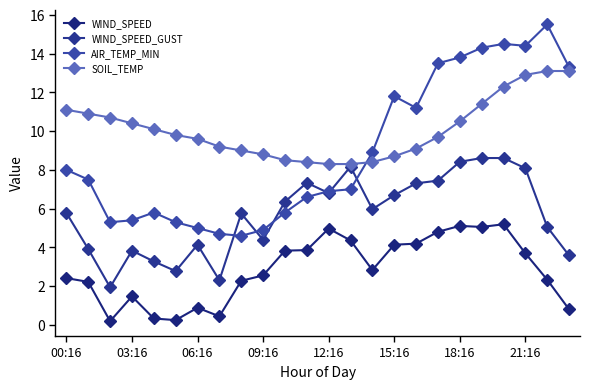

Does the chart have visible grid lines?

No